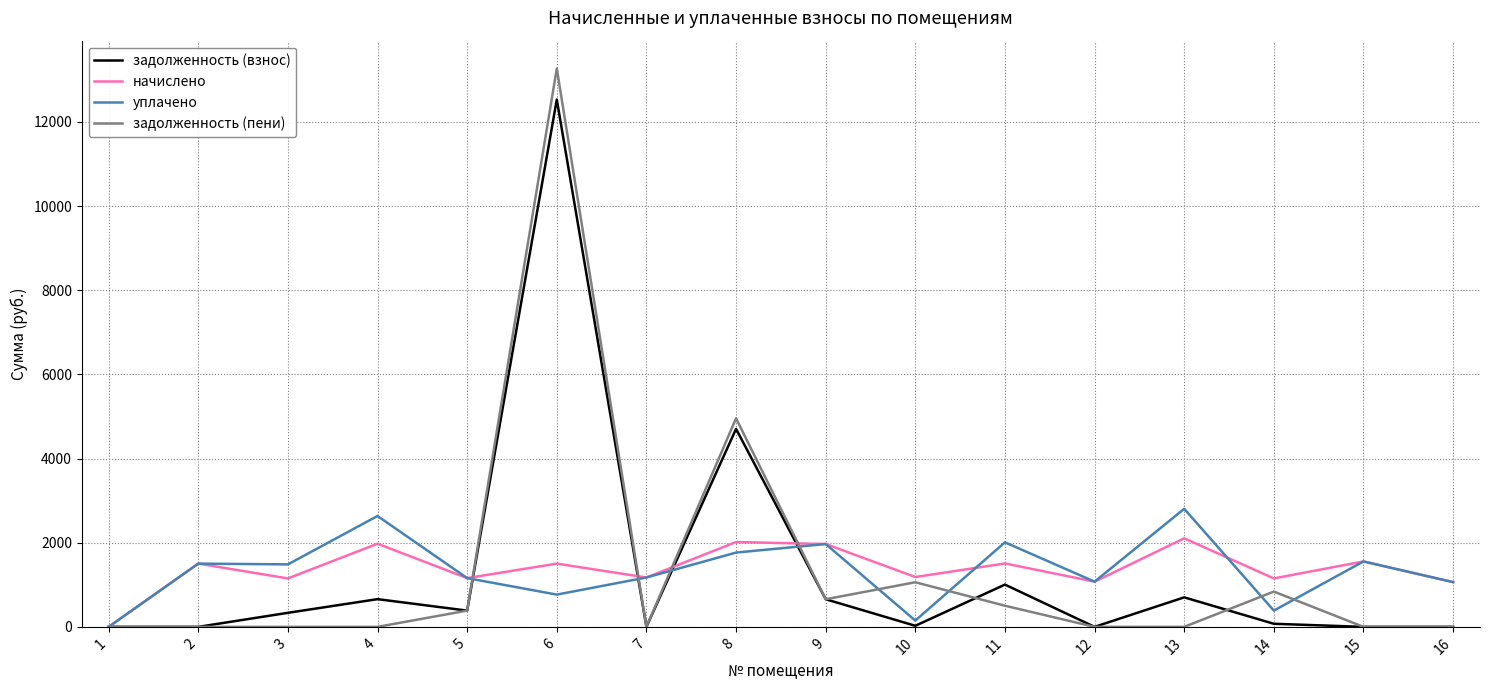

What is the spread (max minus min) of values at 4?

2634.6